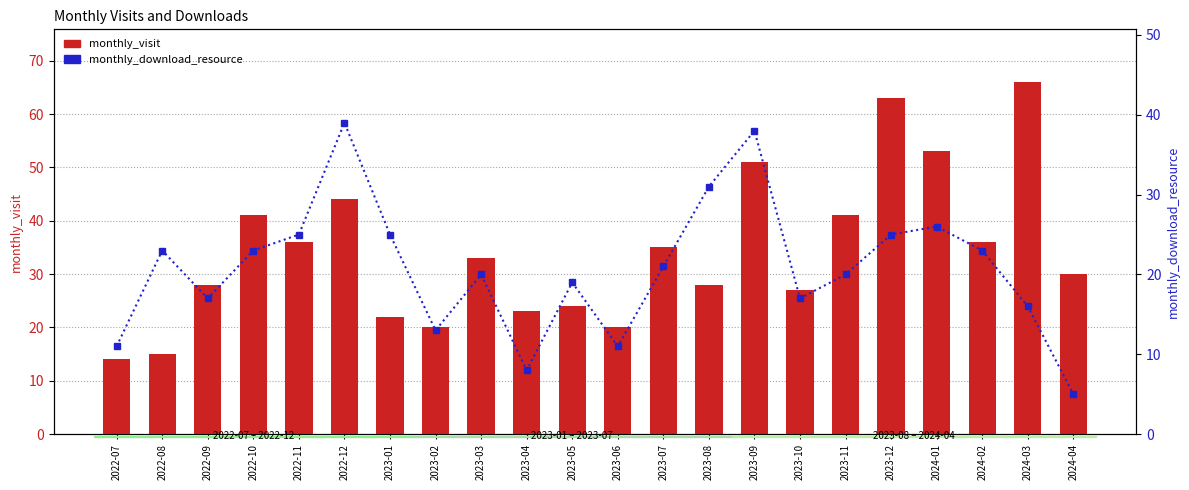

At which category is the sum across all series the highest?

2023-09